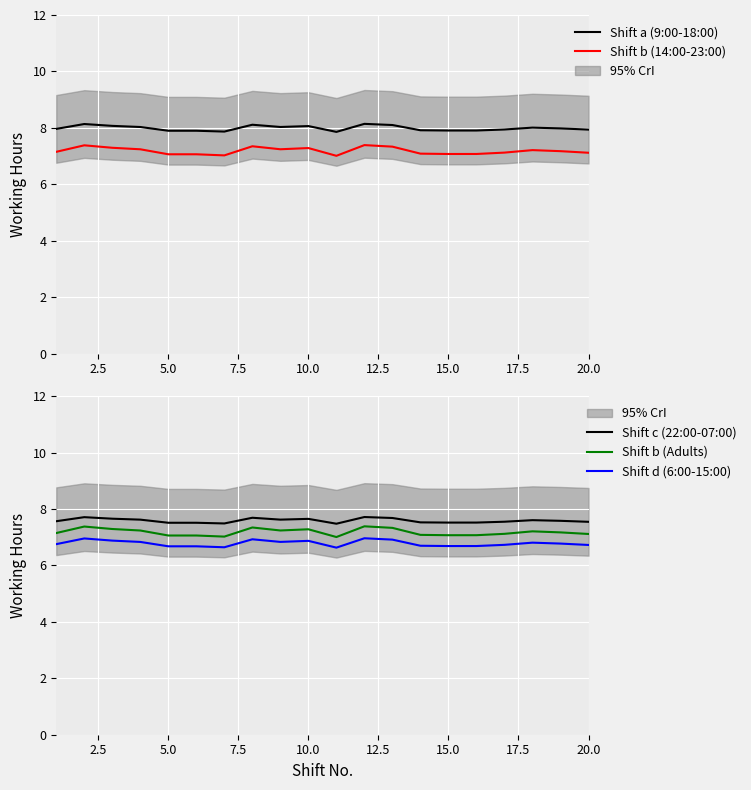

What is the spread (max minus min) of values at 12.5?

1.2